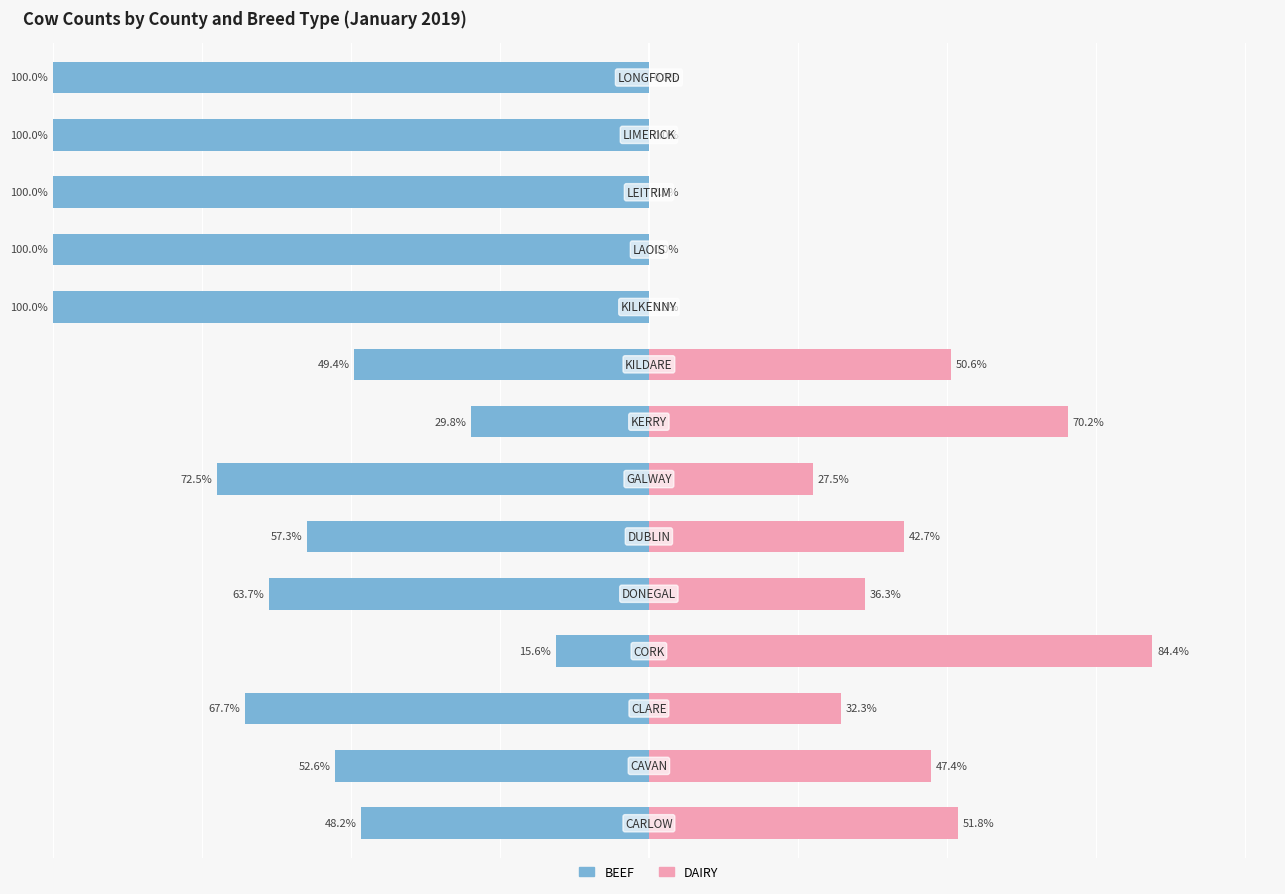

Reading left to right, extract all data points from this chart.

BEEF: 0=-48.2	1=-52.6	2=-67.7	3=-15.6	4=-63.7	5=-57.3	6=-72.5	7=-29.8	8=-49.4	9=-100.0	10=-100.0	11=-100.0	12=-100.0	13=-100.0
DAIRY: 0=51.8	1=47.4	2=32.3	3=84.4	4=36.3	5=42.7	6=27.5	7=70.2	8=50.6	9=0.0	10=0.0	11=0.0	12=0.0	13=0.0